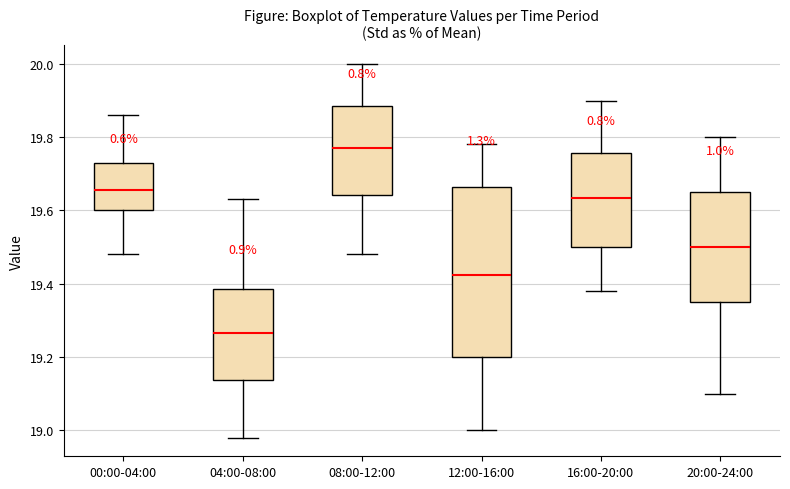

Reading left to right, transcribe this box plot: for each box, give where its median line is, the range the box spans, and where its two whiskers end, as read against the y-axis. The values are not printed on the chart, so give them approximately, as read against the axis.

00:00-04:00: median 19.66, box 19.60 to 19.74, whiskers 19.48 to 19.86
04:00-08:00: median 19.26, box 19.14 to 19.38, whiskers 18.98 to 19.64
08:00-12:00: median 19.78, box 19.64 to 19.88, whiskers 19.48 to 20.00
12:00-16:00: median 19.42, box 19.20 to 19.66, whiskers 19.00 to 19.78
16:00-20:00: median 19.64, box 19.50 to 19.76, whiskers 19.38 to 19.90
20:00-24:00: median 19.50, box 19.36 to 19.66, whiskers 19.10 to 19.80